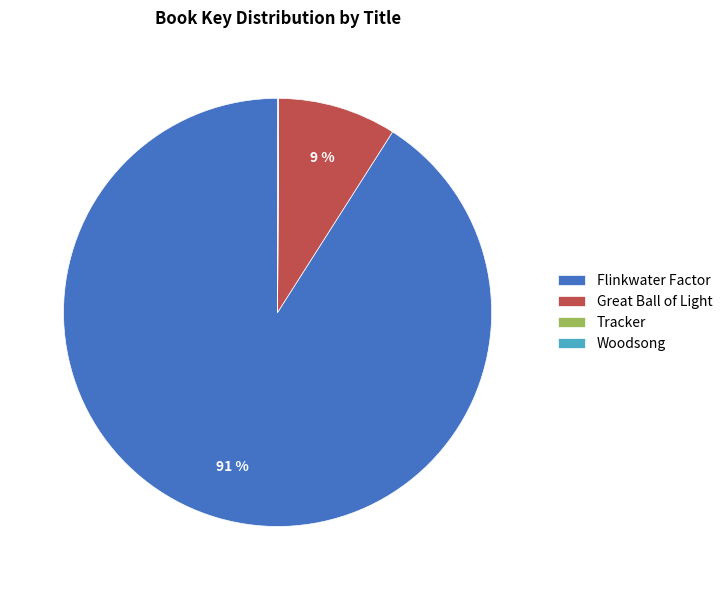

Is it true that Flinkwater Factor is 76% of the pie?

False